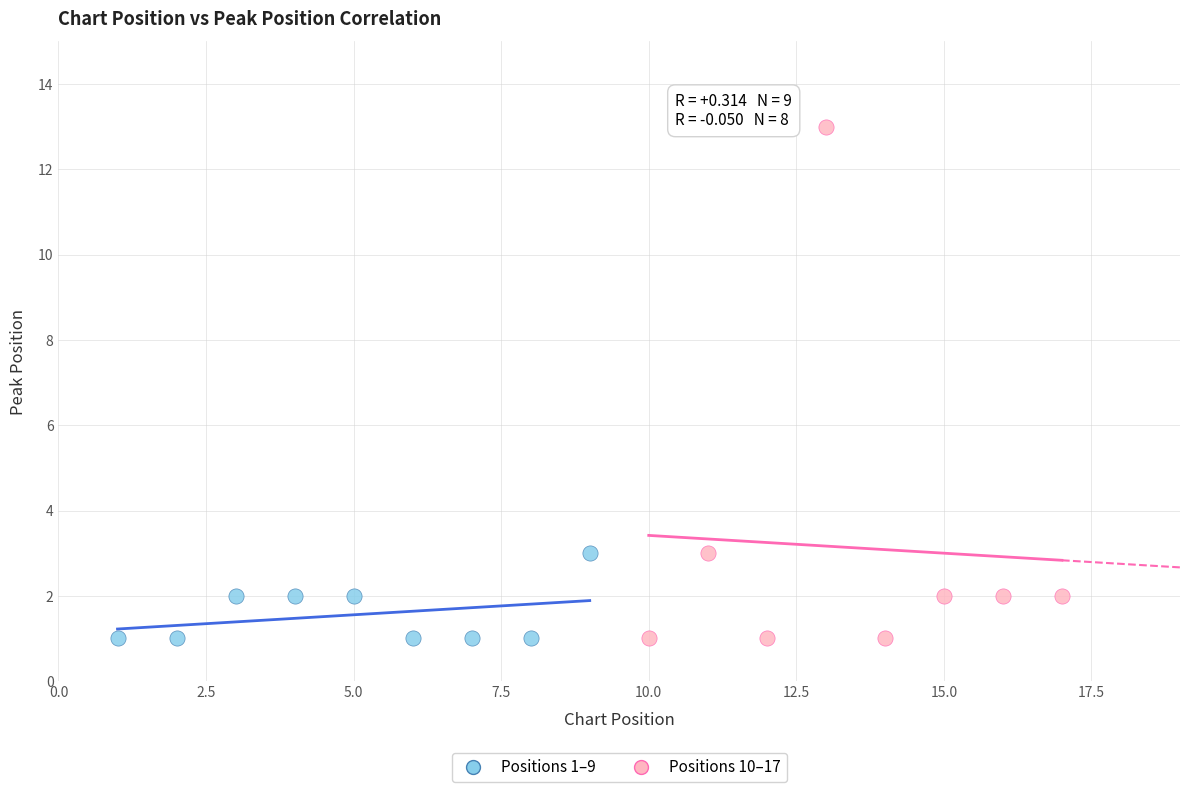

Which series has the widest spread of Y values?

Positions 10–17